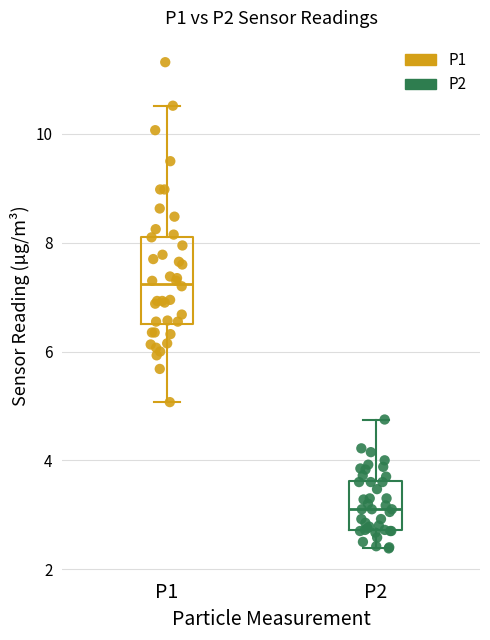

Which series has the largest Y range (max minus min)?

P1